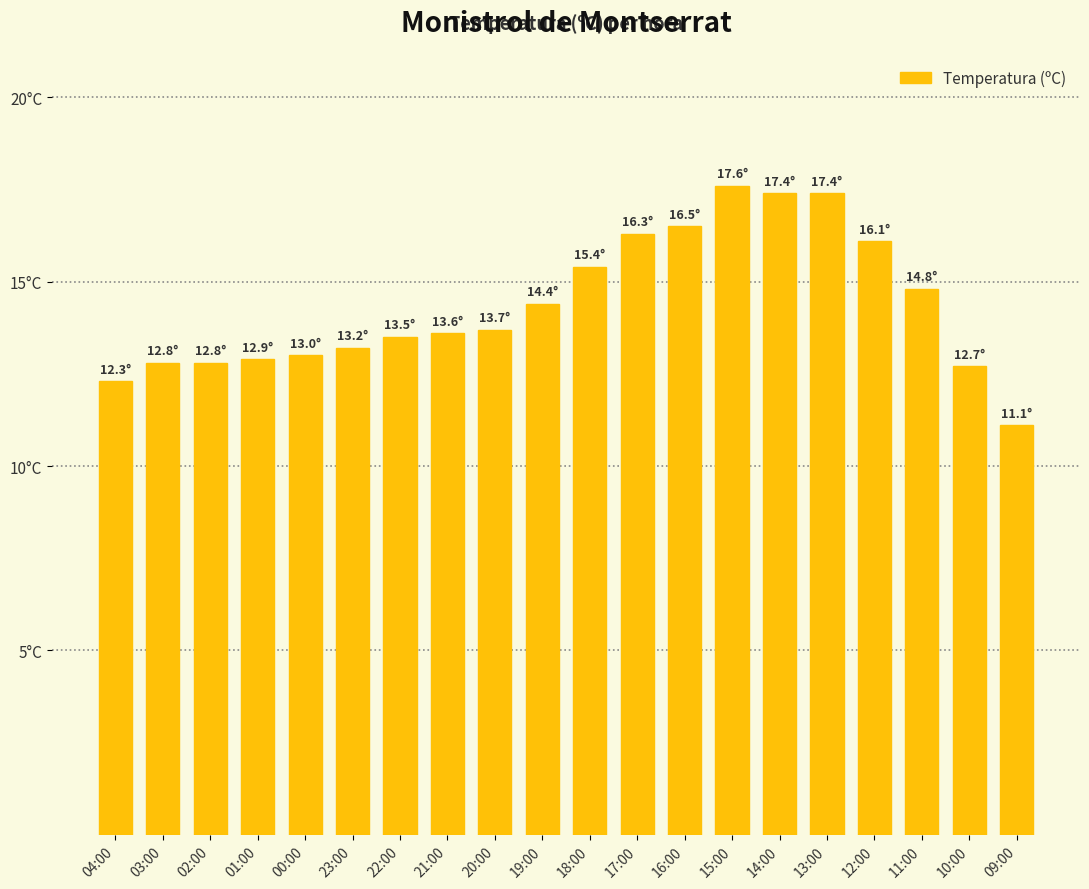

Rank the categories by value from lowest to highest.

09:00, 04:00, 10:00, 03:00, 02:00, 01:00, 00:00, 23:00, 22:00, 21:00, 20:00, 19:00, 11:00, 18:00, 12:00, 17:00, 16:00, 14:00, 13:00, 15:00